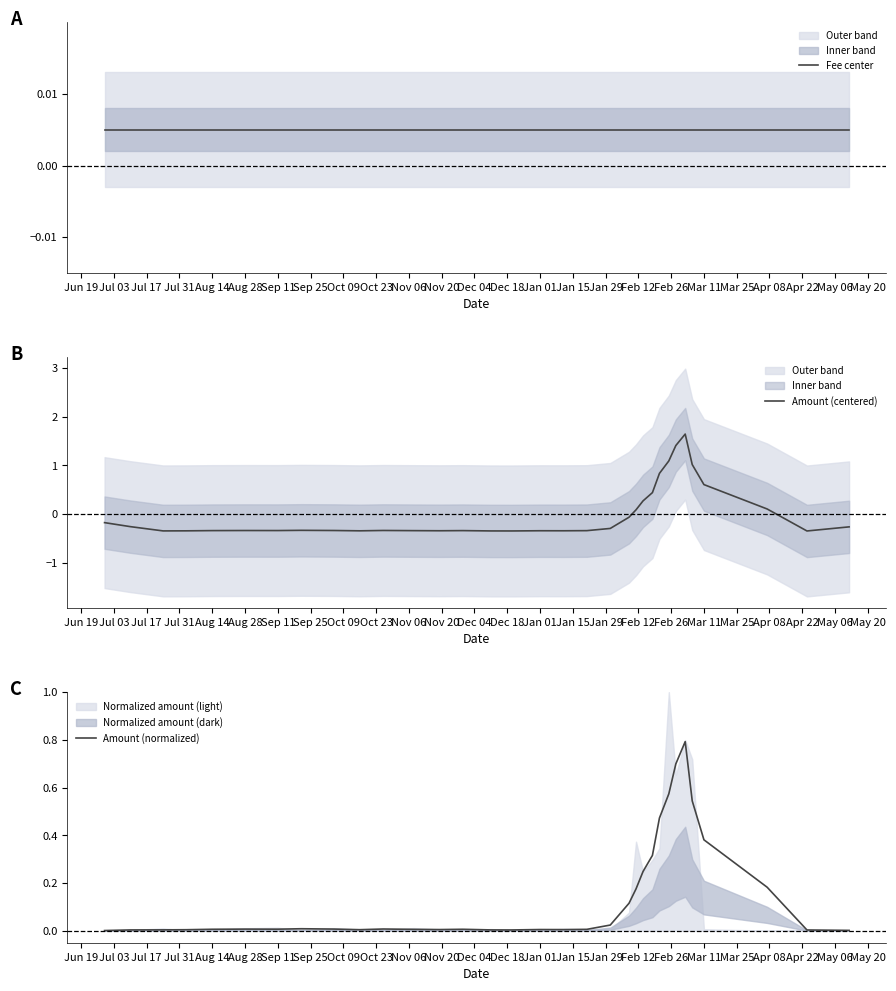

What is the minimum value for Amount (centered)?

-0.3